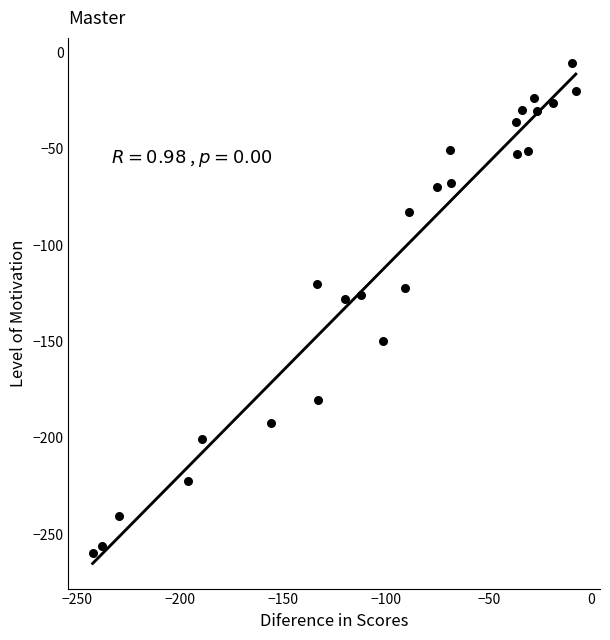

What is the range of Y values (max minus min)?

254.0